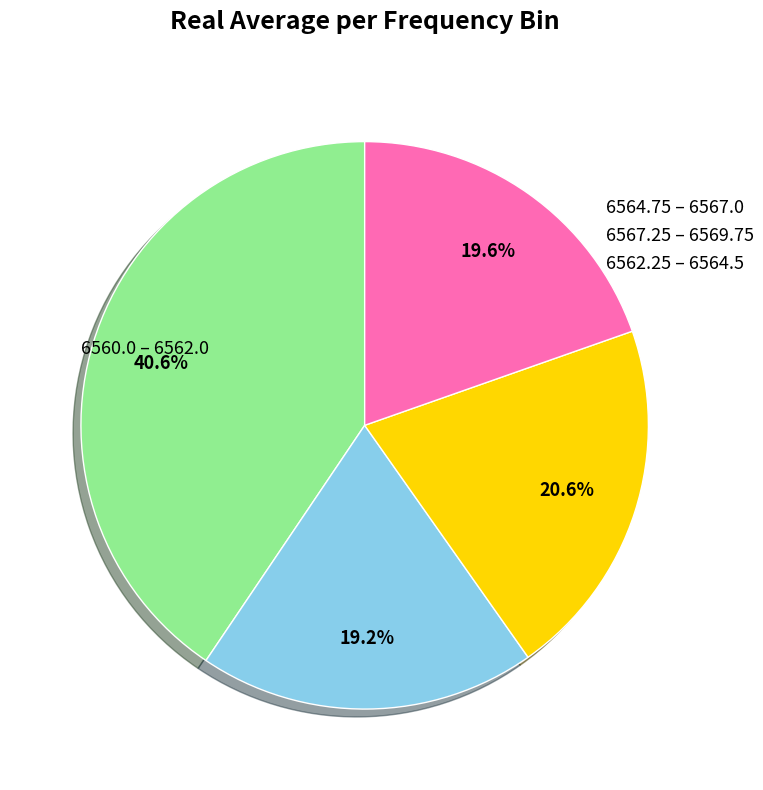

Is there a majority slice in this chart?

No